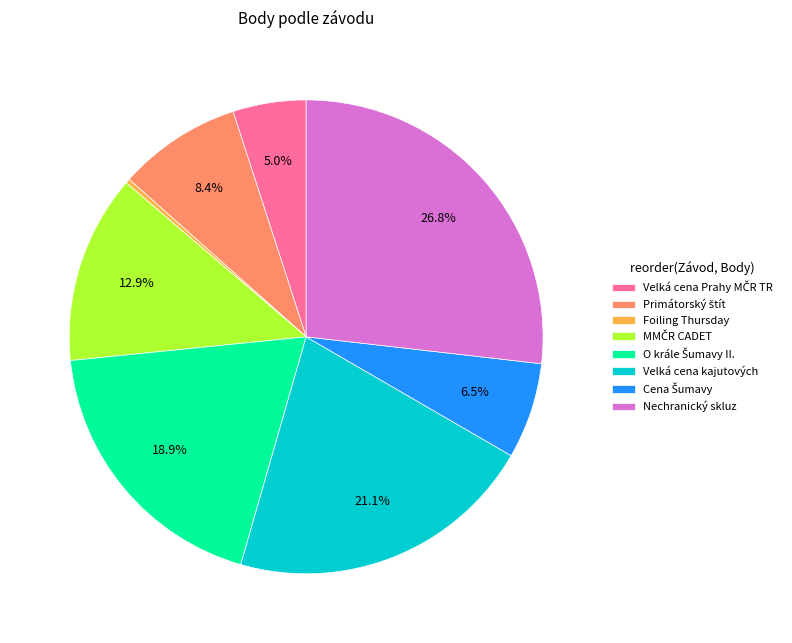

What portion of the pie excludes Nechranický skluz?

73.2%